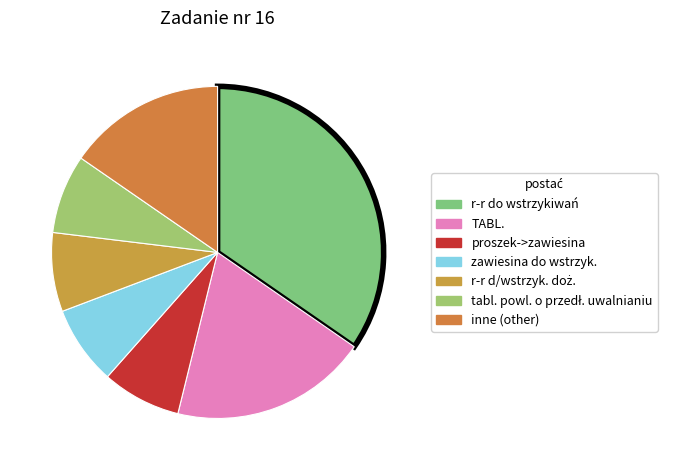

Count the number of slices in the pie.

7